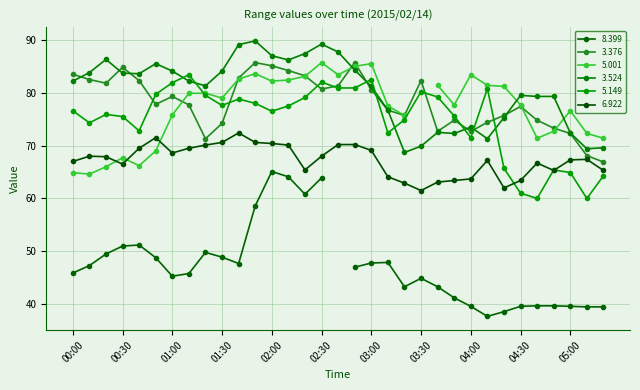

Between which two adjacent categories do   3.524 and   3.376 first intersect?

00:00 and 00:10